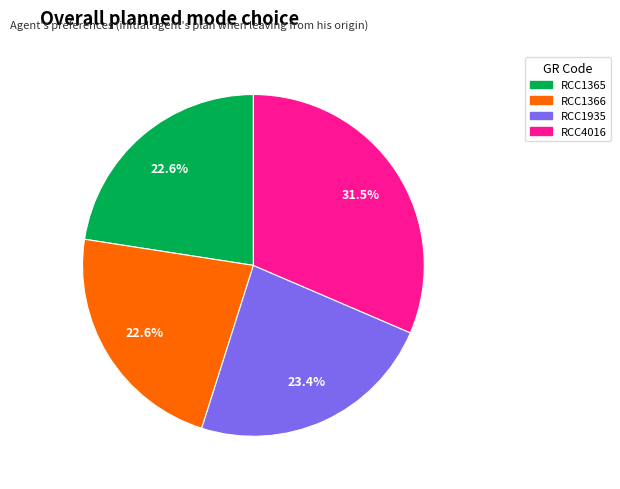

The RCC1366 slice represents 17% of the pie. True or false?

False